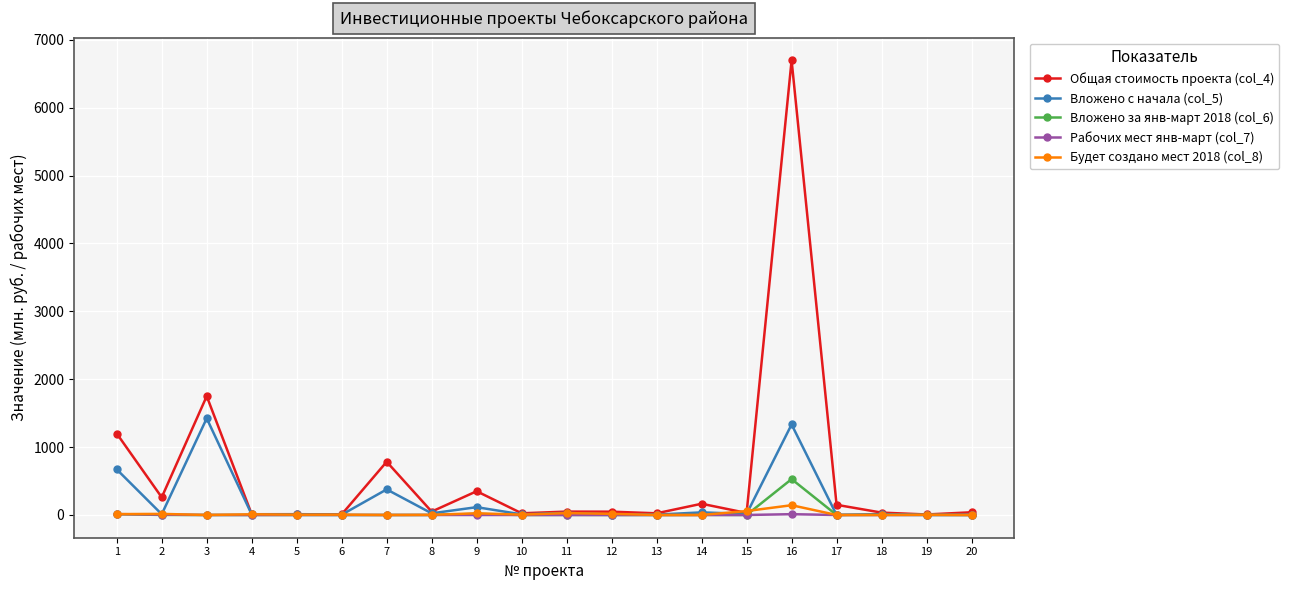

What are all the series names shown in the legend?

Общая стоимость проекта (col_4), Вложено с начала (col_5), Вложено за янв-март 2018 (col_6), Рабочих мест янв-март (col_7), Будет создано мест 2018 (col_8)